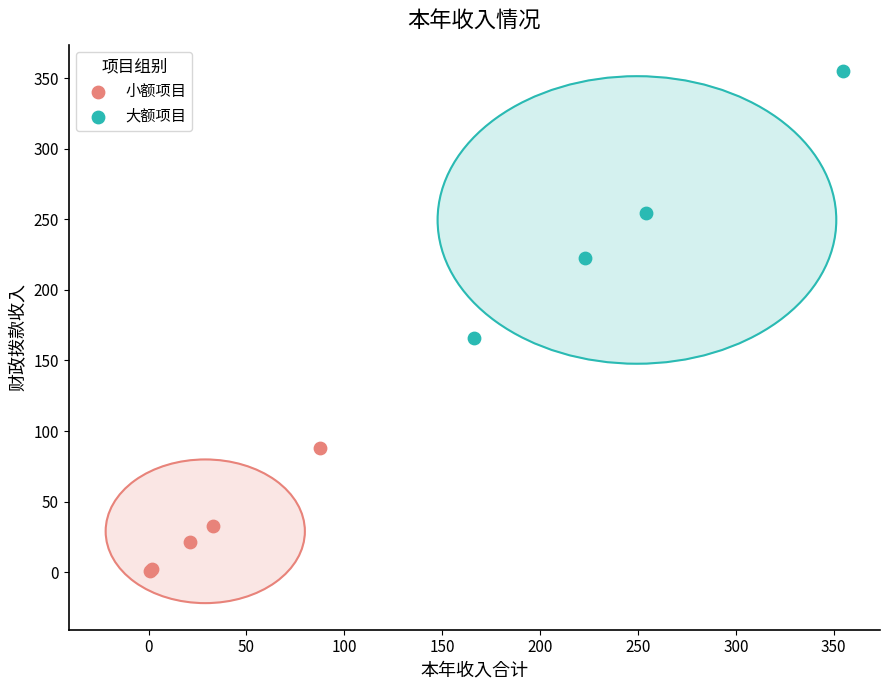

Which series contains the highest Y value?

大额项目